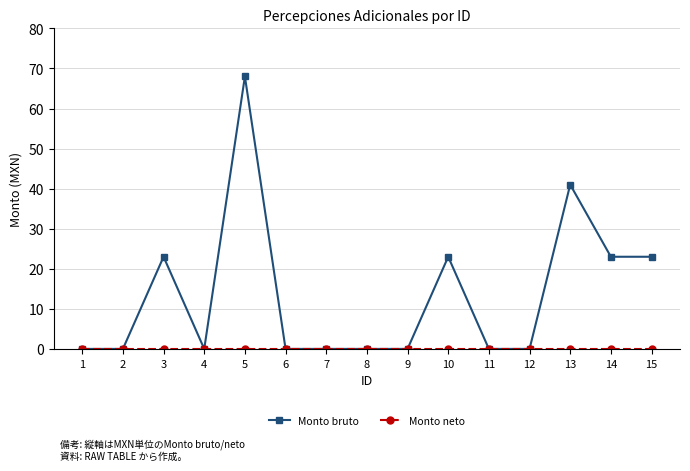

Which series has the largest total across all categories?

Monto bruto